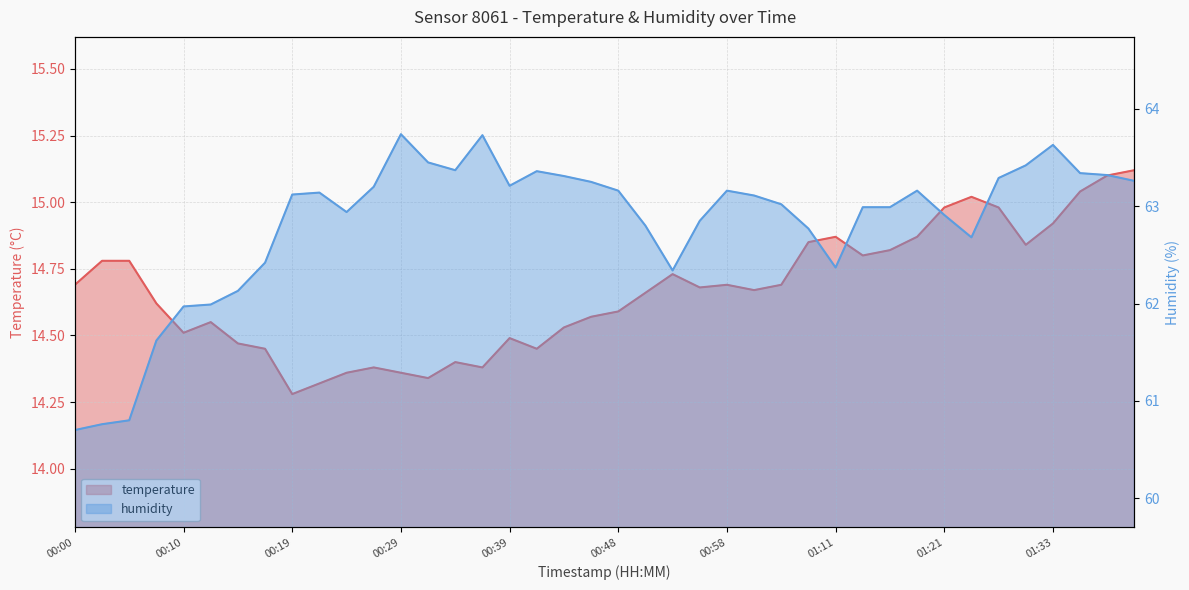

Reading left to right, transcribe all the data shown in this chart.

temperature: 00:00=14.7	00:02=14.8	00:05=14.8	00:07=14.6	00:10=14.5	00:12=14.6	00:14=14.5	00:17=14.4	00:19=14.3	00:22=14.3	00:24=14.4	00:27=14.4	00:29=14.4	00:31=14.3	00:34=14.4	00:36=14.4	00:39=14.5	00:41=14.4	00:43=14.5	00:46=14.6	00:48=14.6	00:51=14.7	00:53=14.7	00:56=14.7	00:58=14.7	01:00=14.7	01:03=14.7	01:08=14.8	01:11=14.9	01:13=14.8	01:16=14.8	01:18=14.9	01:21=15.0	01:23=15.0	01:28=15.0	01:30=14.8	01:33=14.9	01:35=15.0	01:38=15.1	01:40=15.1
humidity: 00:00=60.7	00:02=60.8	00:05=60.8	00:07=61.6	00:10=62.0	00:12=62.0	00:14=62.1	00:17=62.4	00:19=63.1	00:22=63.1	00:24=62.9	00:27=63.2	00:29=63.7	00:31=63.5	00:34=63.4	00:36=63.7	00:39=63.2	00:41=63.4	00:43=63.3	00:46=63.2	00:48=63.2	00:51=62.8	00:53=62.3	00:56=62.9	00:58=63.2	01:00=63.1	01:03=63.0	01:08=62.8	01:11=62.4	01:13=63.0	01:16=63.0	01:18=63.2	01:21=62.9	01:23=62.7	01:28=63.3	01:30=63.4	01:33=63.6	01:35=63.3	01:38=63.3	01:40=63.3